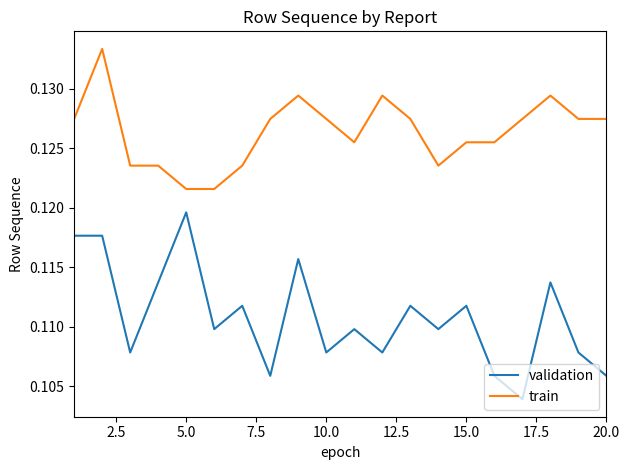

List the series in order of their overall mean, highest first.

train, validation